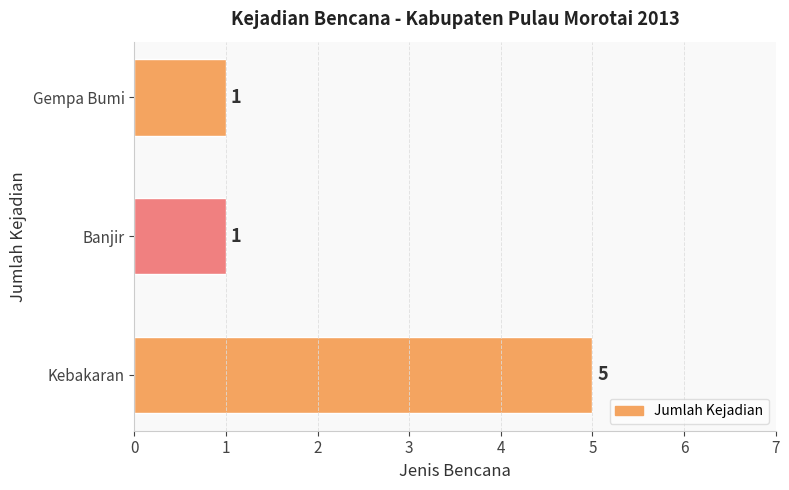

What is the average value?

2